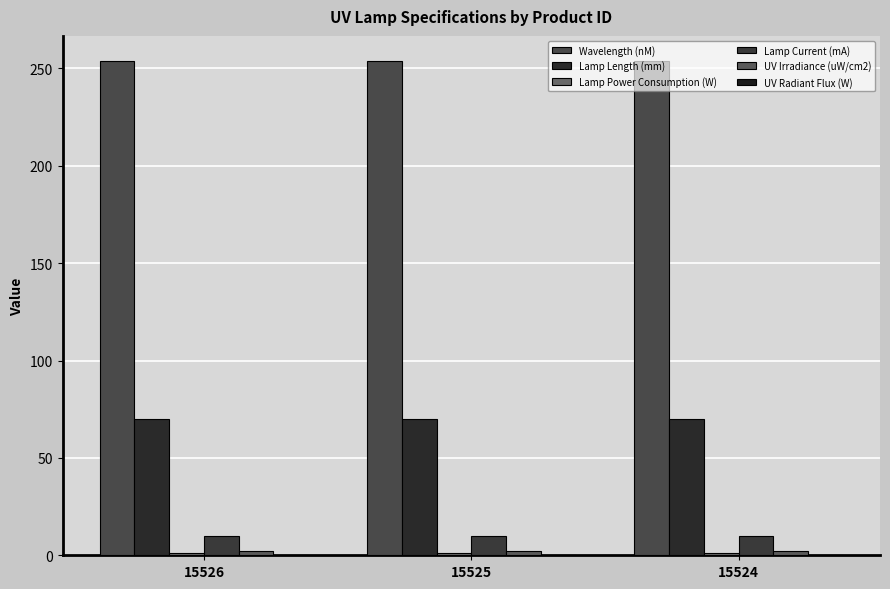

How many series are shown in this chart?

6